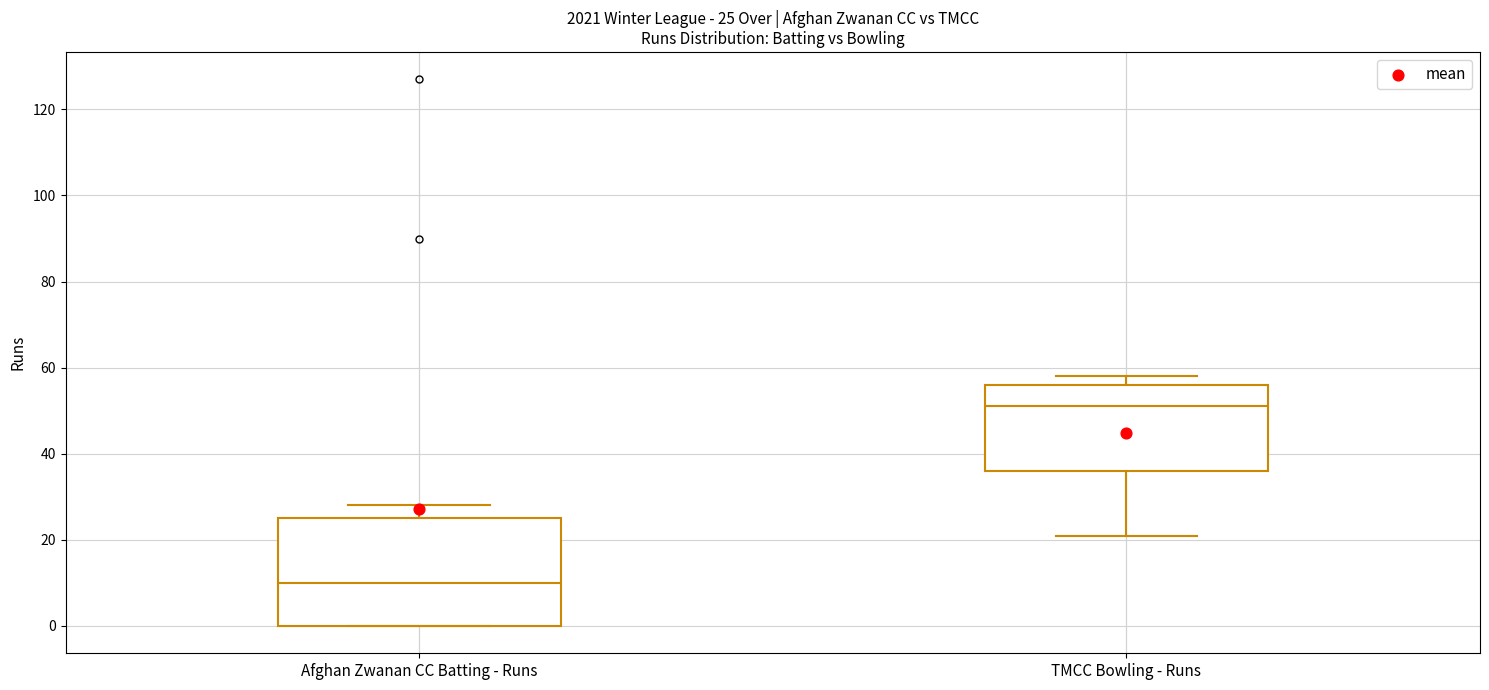

Which box's median line is the highest?

TMCC Bowling - Runs